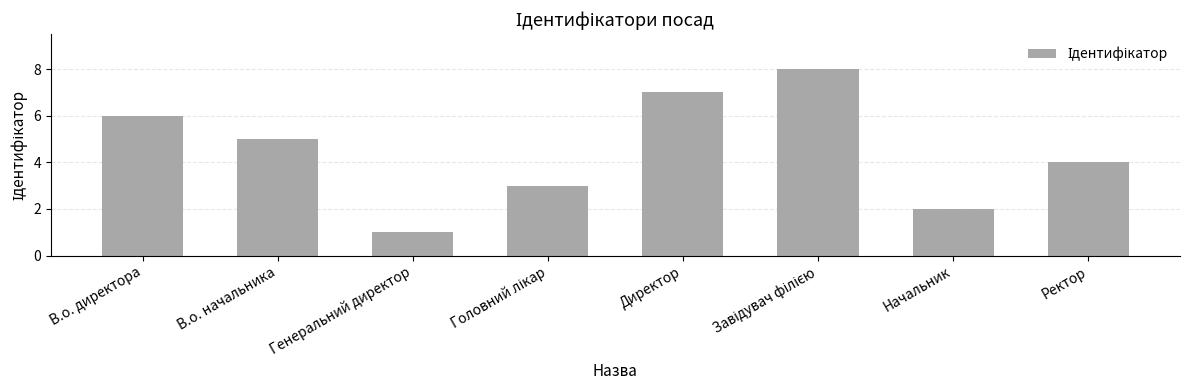

At which category does the chart reach its minimum across all series?

Генеральний директор